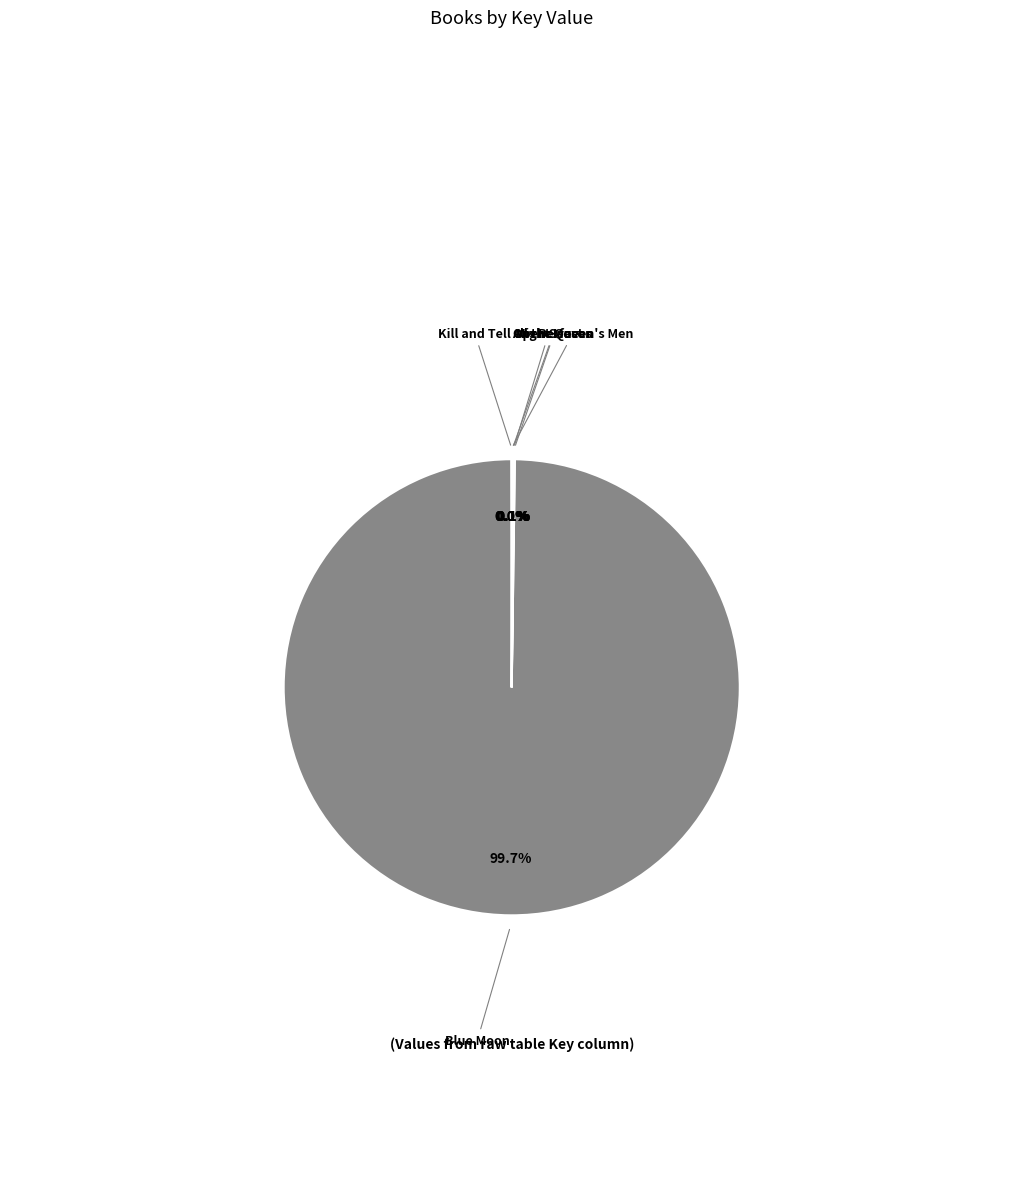

How many slices are in this pie chart?

6